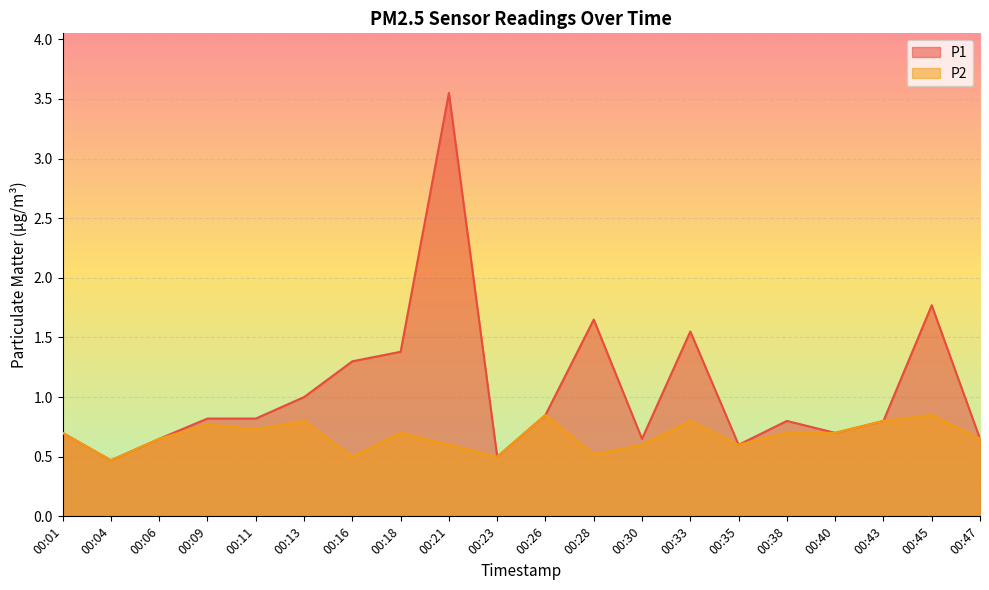

Reading left to right, what are all the values shown in this chart?

P1: 0.7	0.5	0.7	0.8	0.8	1.0	1.3	1.4	3.5	0.5	0.8	1.6	0.7	1.6	0.6	0.8	0.7	0.8	1.8	0.7
P2: 0.7	0.5	0.7	0.8	0.7	0.8	0.5	0.7	0.6	0.5	0.8	0.5	0.6	0.8	0.6	0.7	0.7	0.8	0.8	0.7